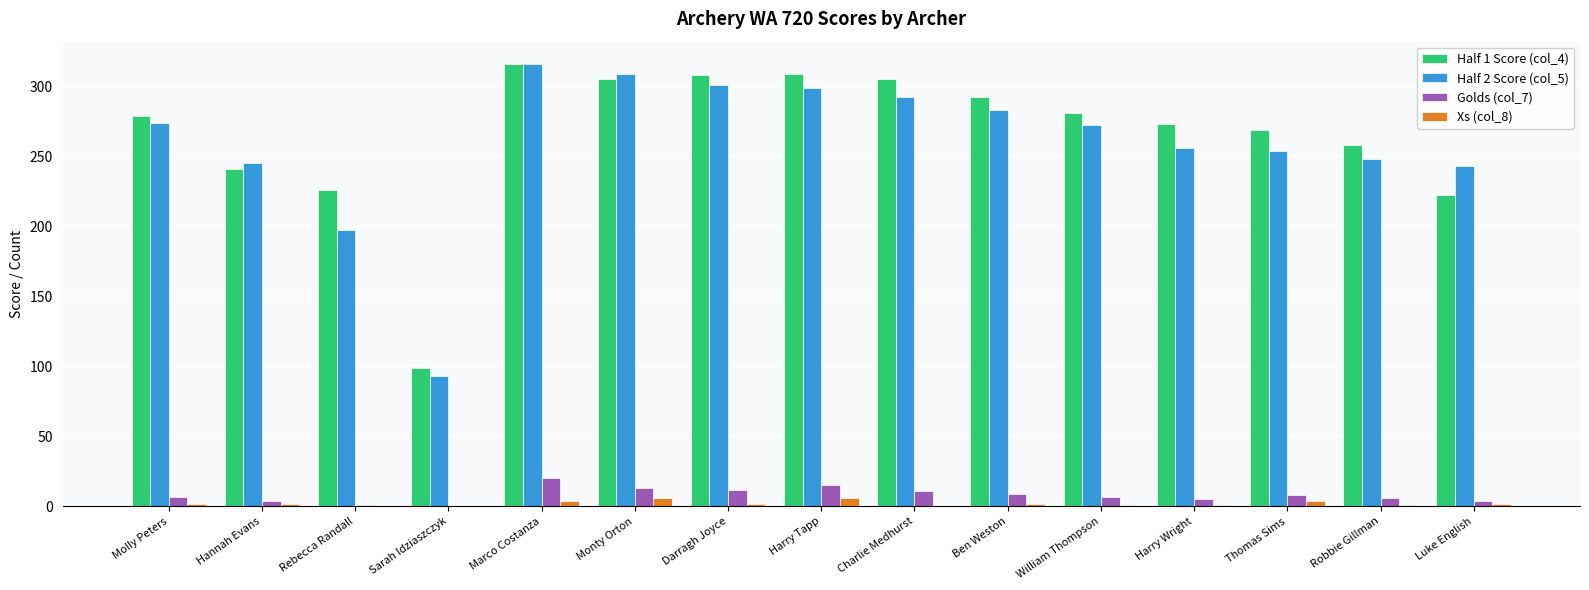

Is it true that Half 1 Score (col_4) equals 445 at William Thompson?

False